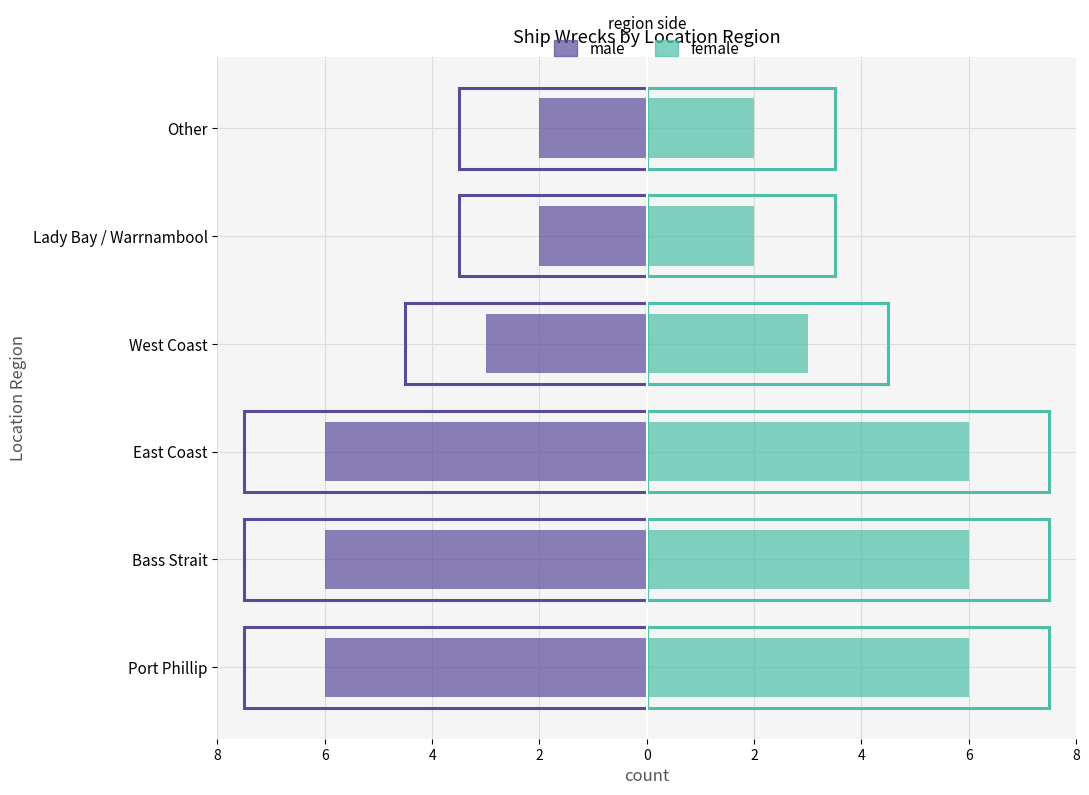

Does the chart contain stacked bars?

No